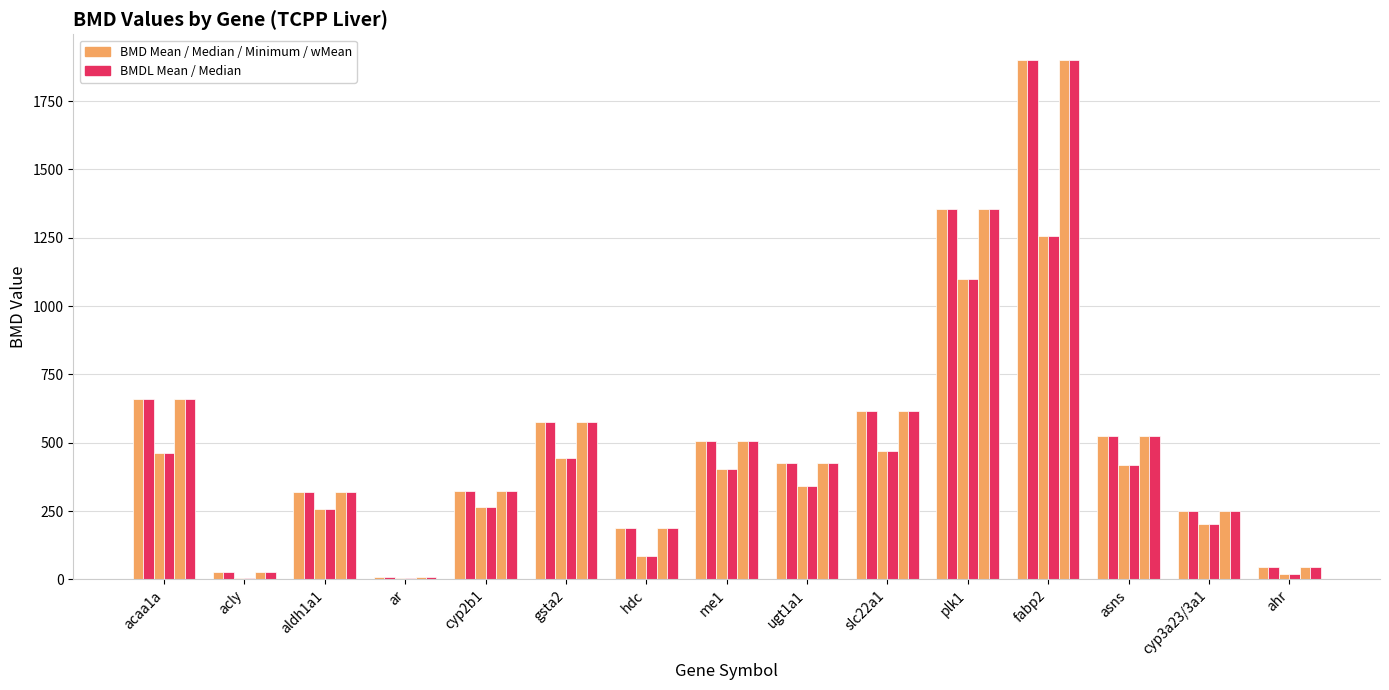

Count the number of categories in the chart.

15